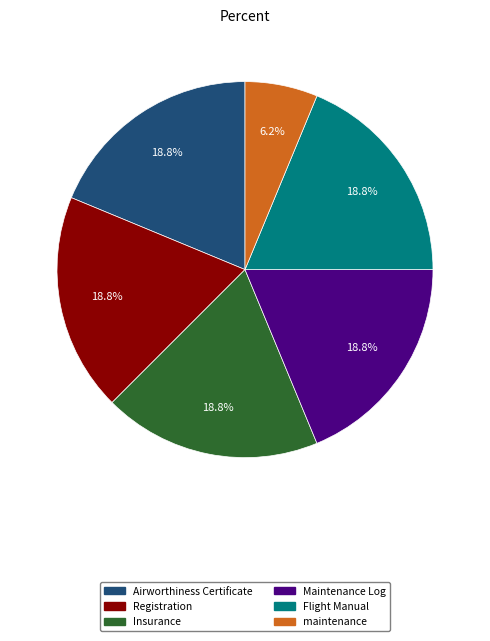

To the nearest percent, what percentage of the pie is Maintenance Log?

19%